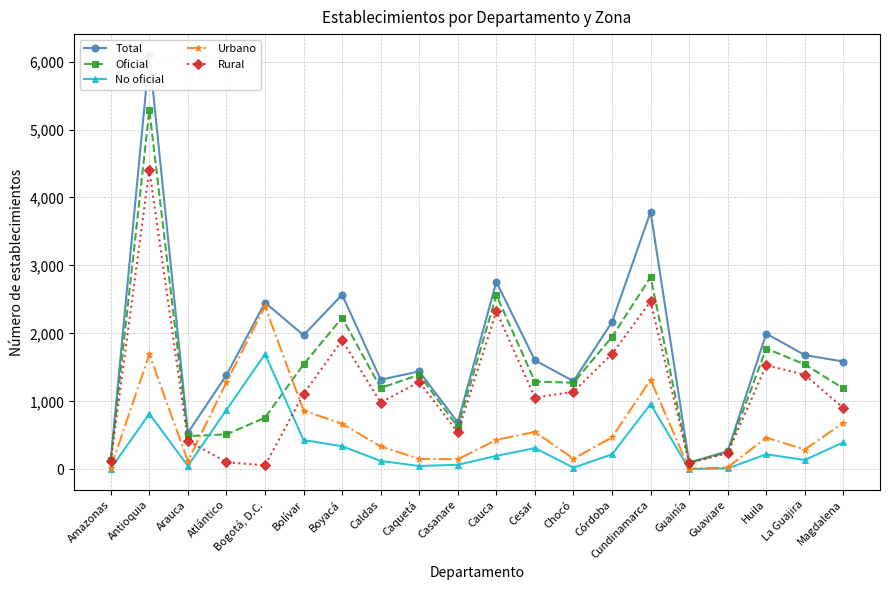

True or false: Rural and Oficial intersect in this chart.

False